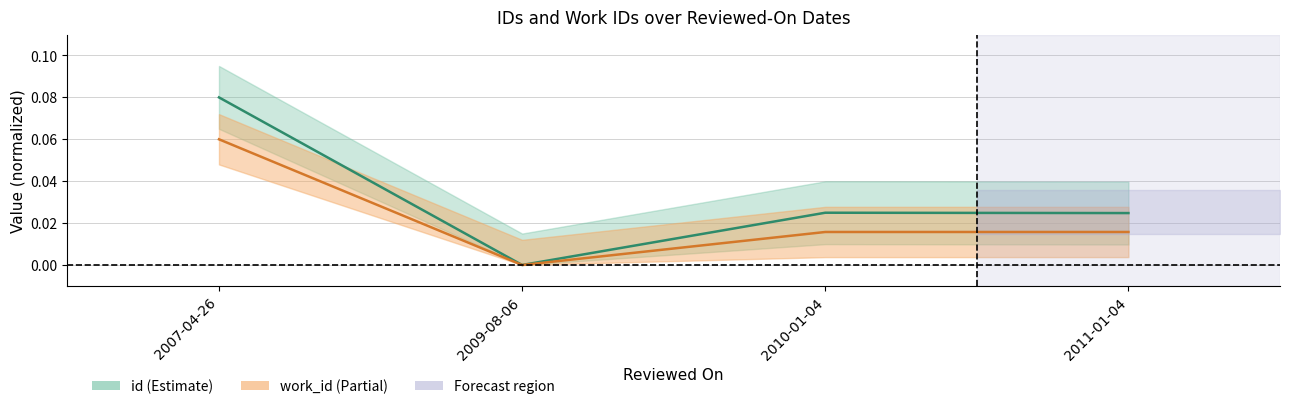

Between 2007-04-26 and 2011-01-04, which series saw the biggest shift?

id